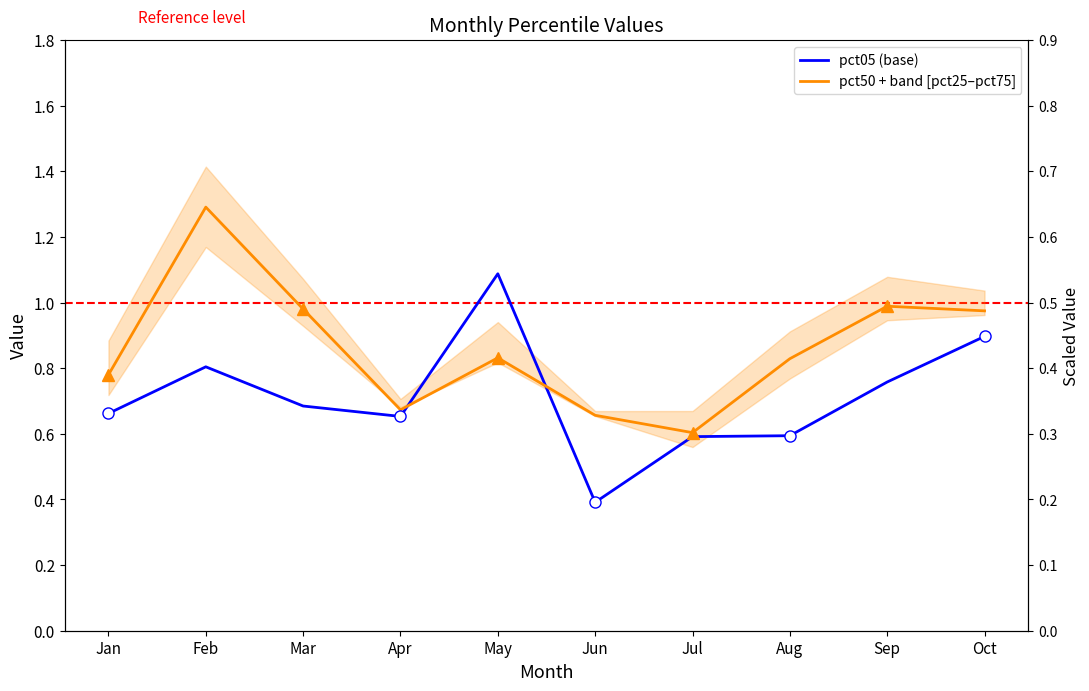

What is the spread (max minus min) of values at Sep?

0.2